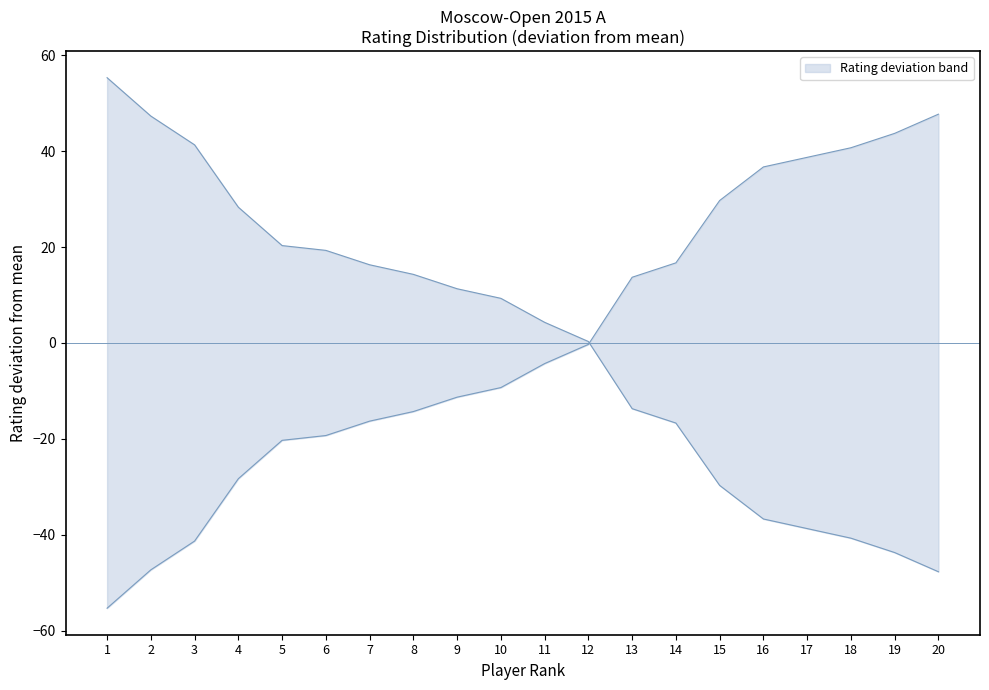

What is the maximum value shown in the chart?

55.3